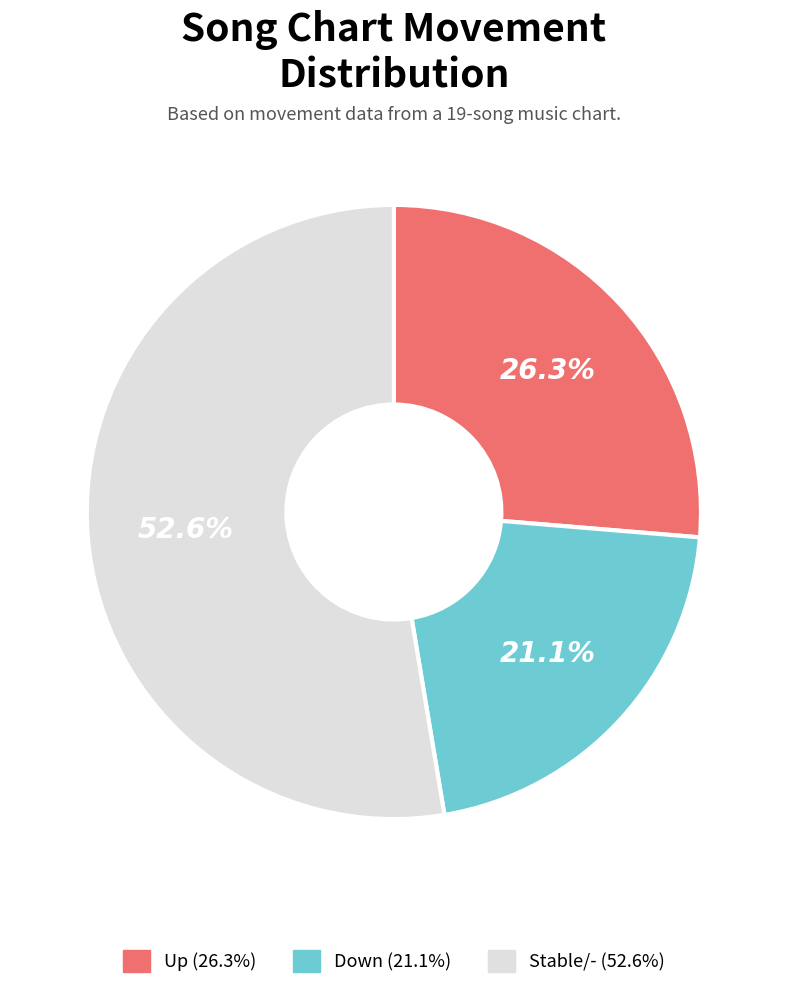

How many segments does this pie chart have?

3